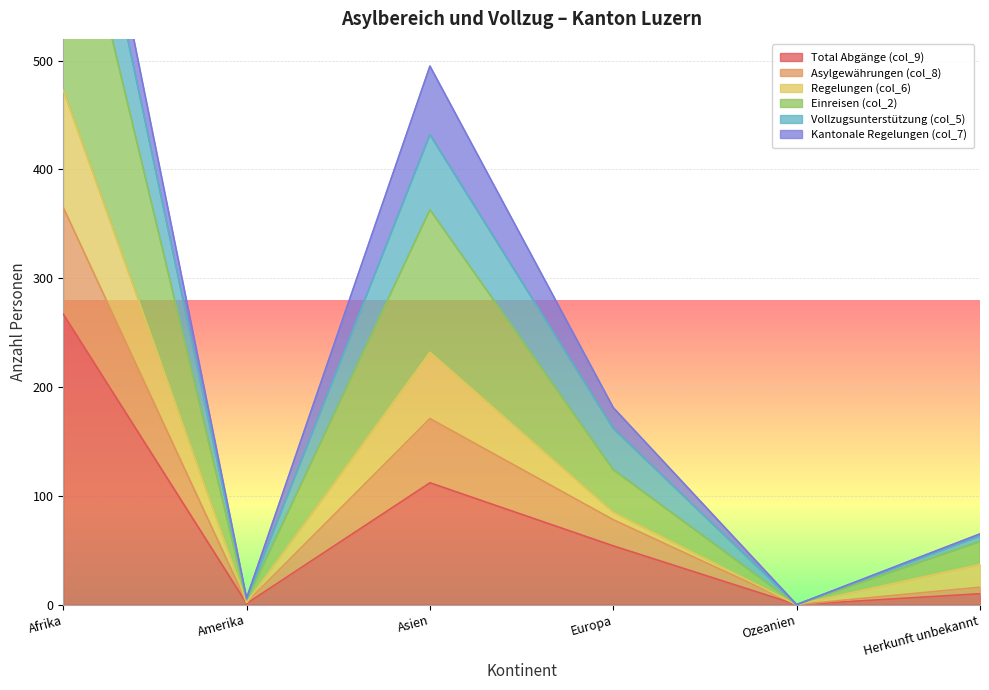

Between Afrika and Herkunft unbekannt, which is larger?

Afrika